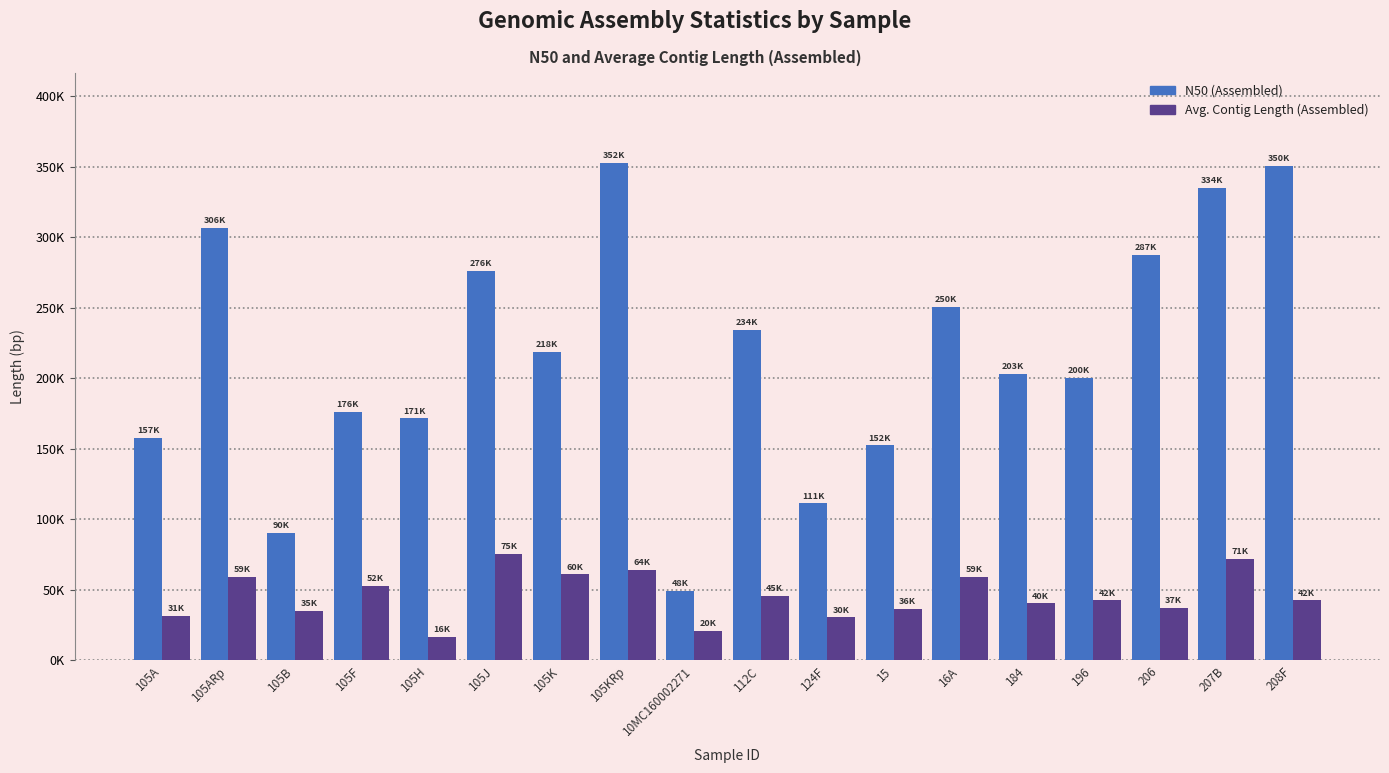

Which category has the highest value in the Avg. Contig Length (Assembled) series?

105J